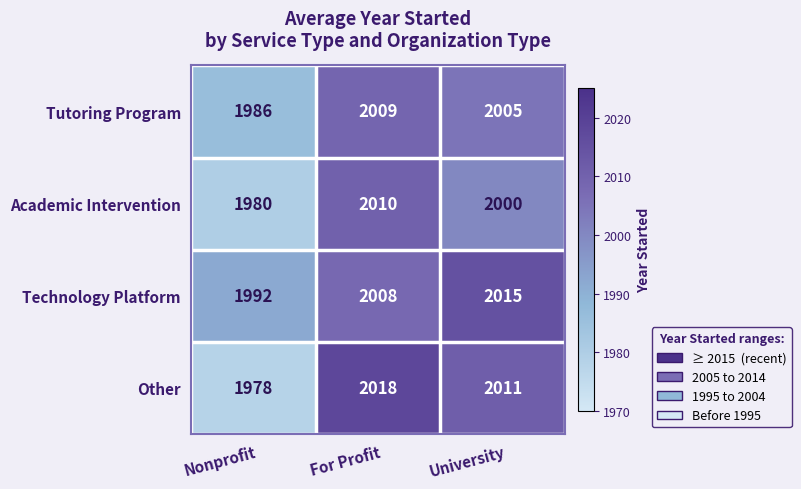

What is the sum of the Technology Platform values at For Profit and Nonprofit?

4000